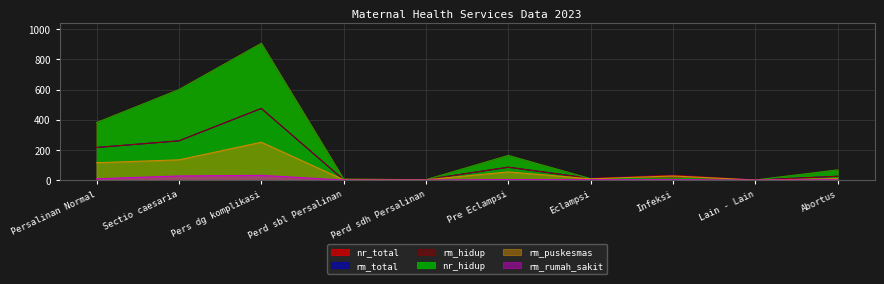

Which series has the widest spread of values?

nr_total